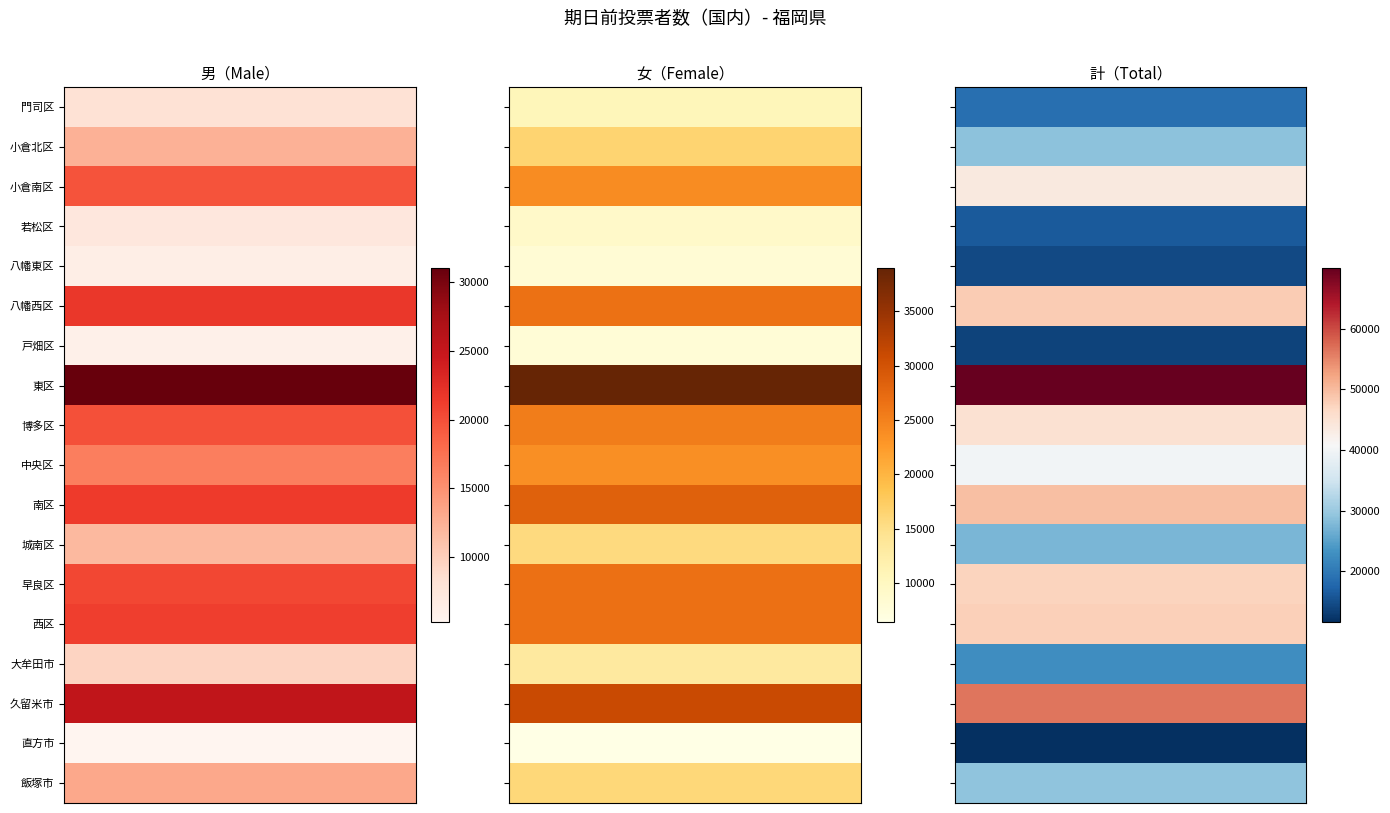

Reading left to right, list all the values displayed in this chart.

門司区: 8122	10645	18767
小倉北区: 12476	16474	28950
小倉南区: 19715	23921	43636
若松区: 7316	9064	16380
八幡東区: 6365	8059	14424
八幡西区: 21672	26540	48212
戸畑区: 5991	7822	13813
東区: 31014	38973	69987
博多区: 19927	25418	45345
中央区: 16467	23612	40079
南区: 21398	28303	49701
城南区: 11865	15604	27469
早良区: 20551	26741	47292
西区: 21113	26682	47795
大牟田市: 9517	13148	22665
久留米市: 25394	30993	56387
直方市: 5260	6384	11644
飯塚市: 13181	15964	29145